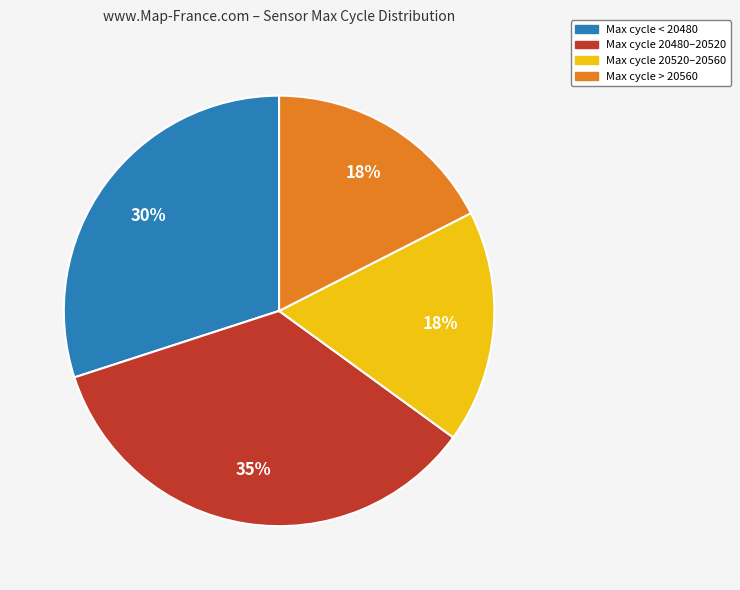

Does any single category account for the majority?

No